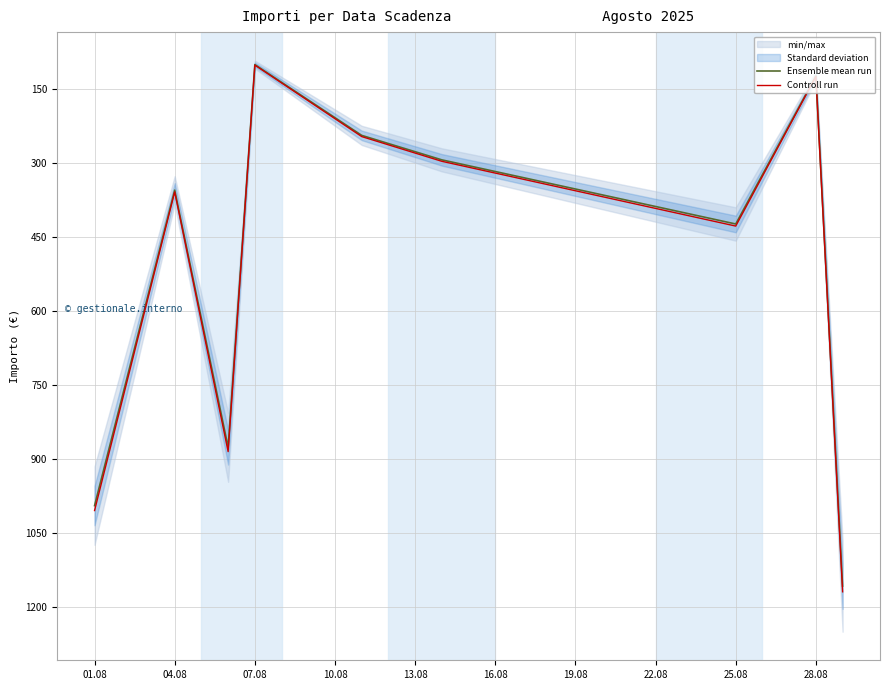

What is the minimum value for Ensemble mean run?

99.9